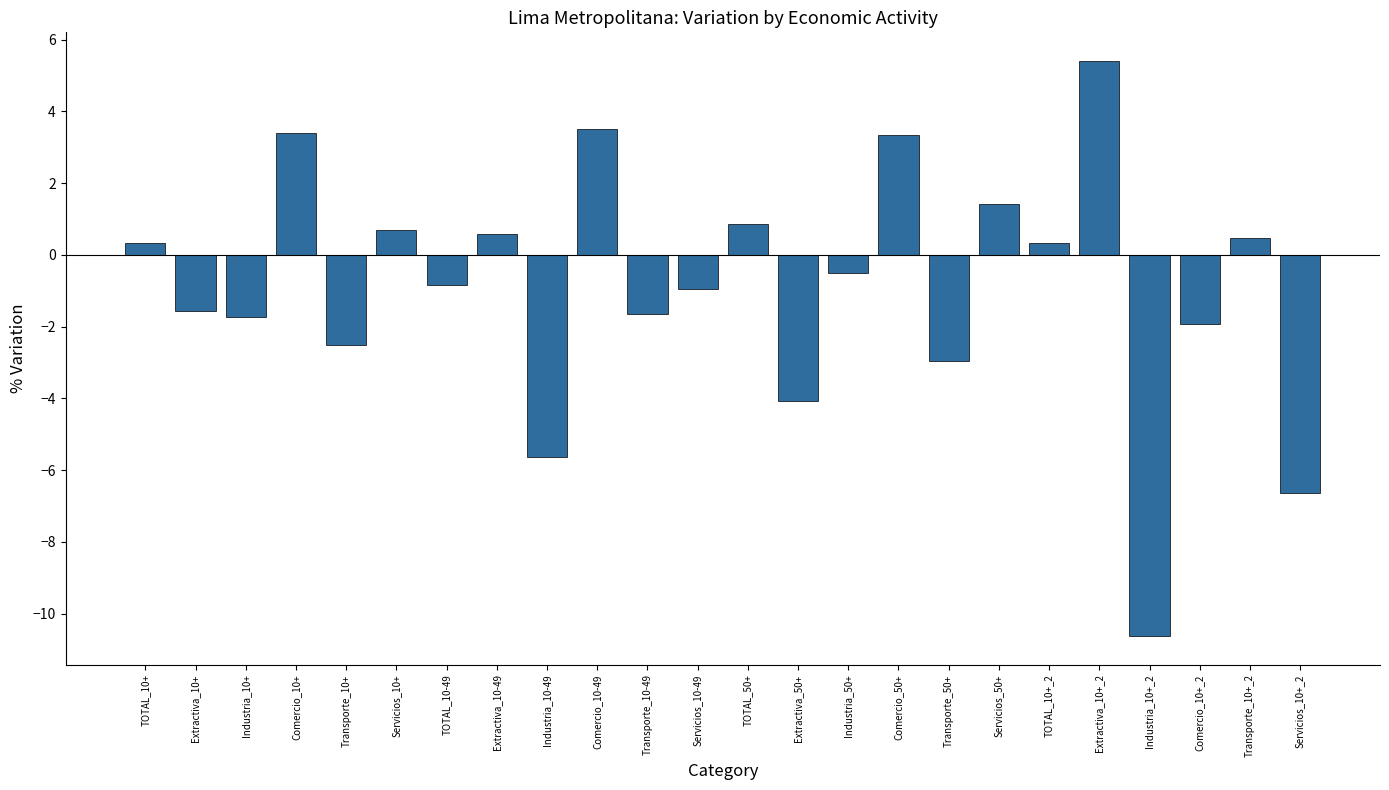

What value does the data have at Servicios_10+?

0.7